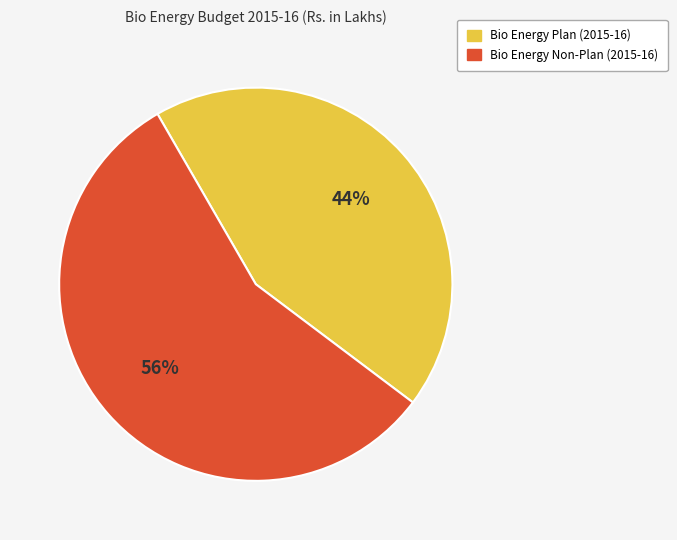

Count the number of slices in the pie.

2